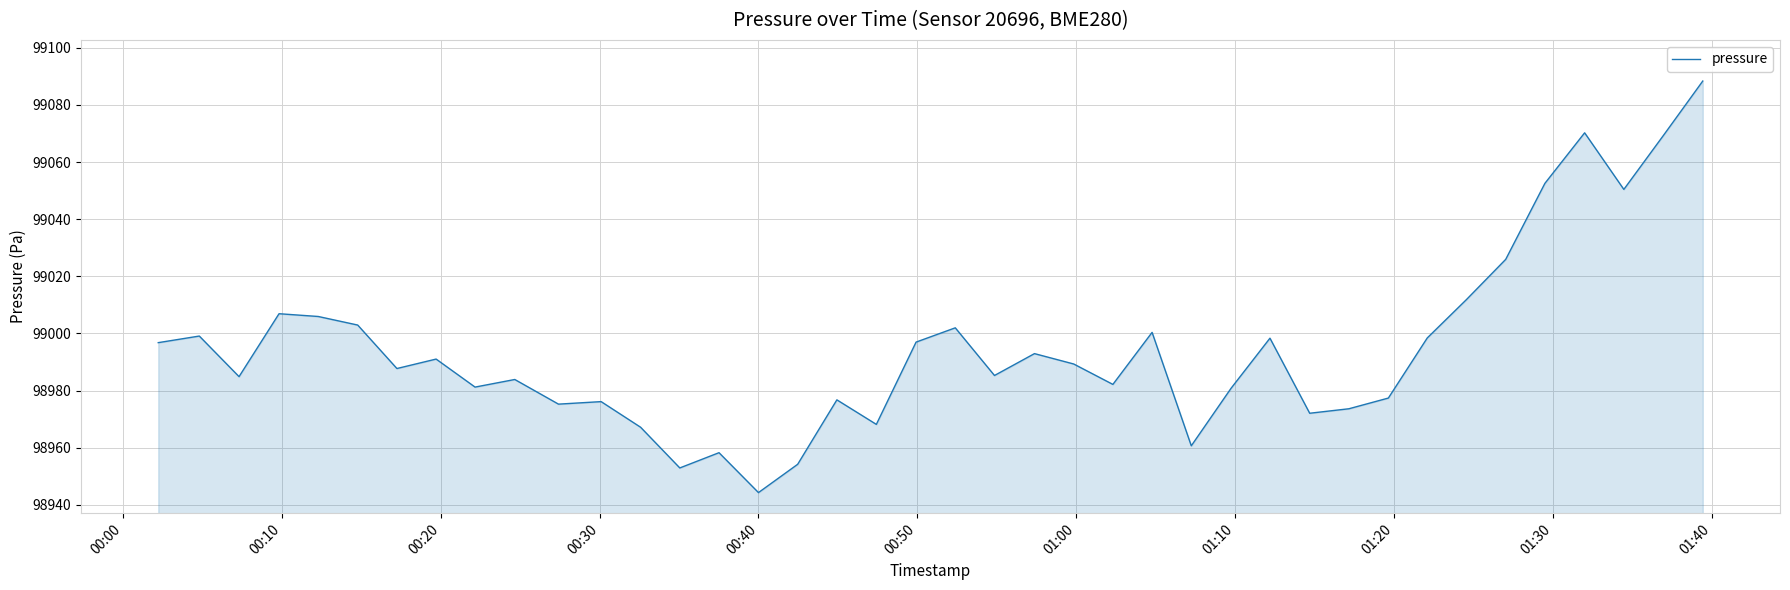

What is the smallest value displayed?

98944.3